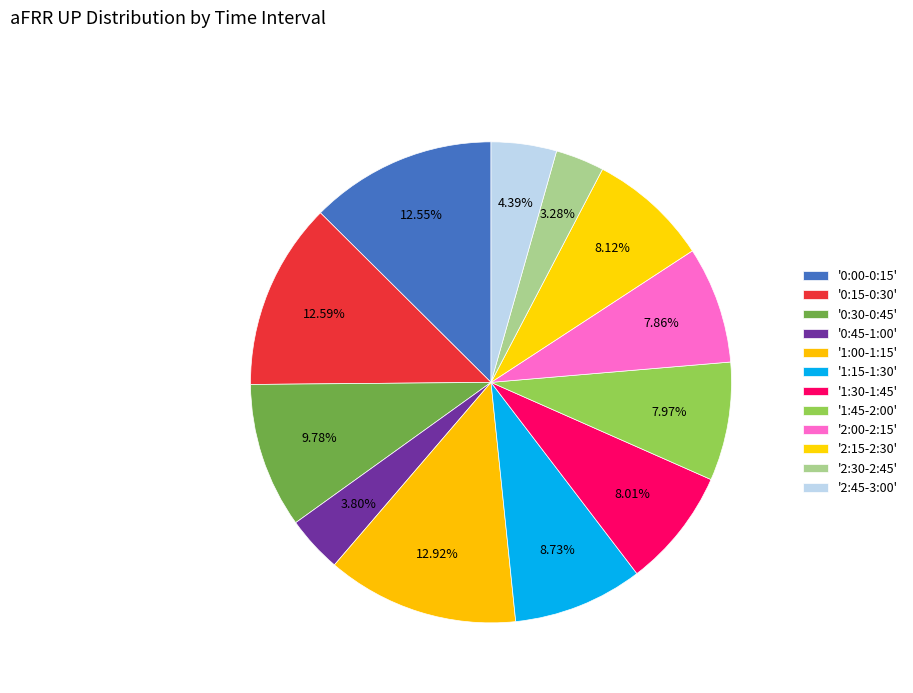

Is there any slice that represents more than half of the pie?

No